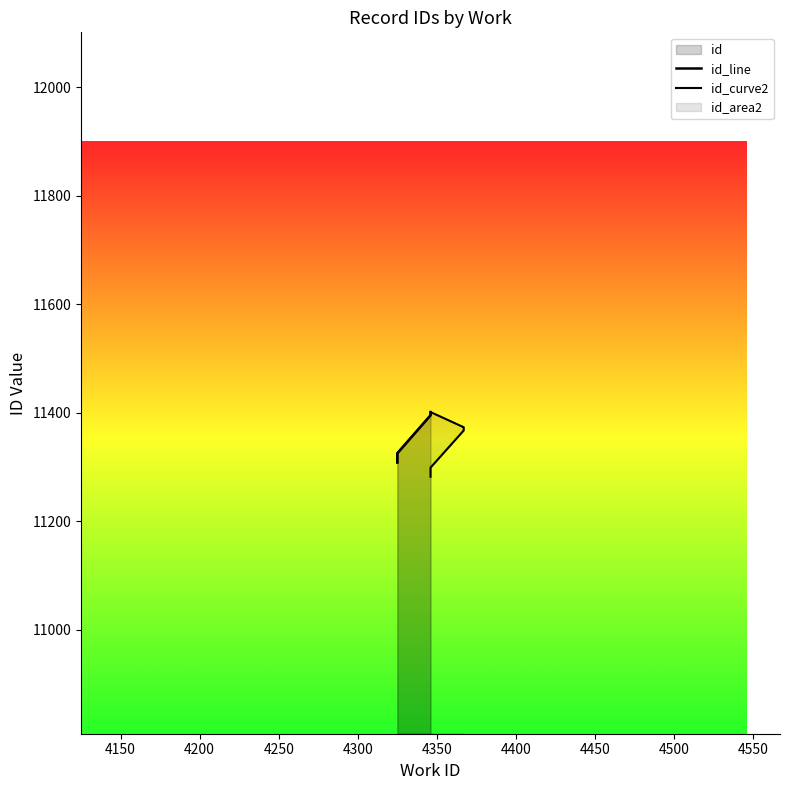

What is the value of the 8th point from the left?

11395